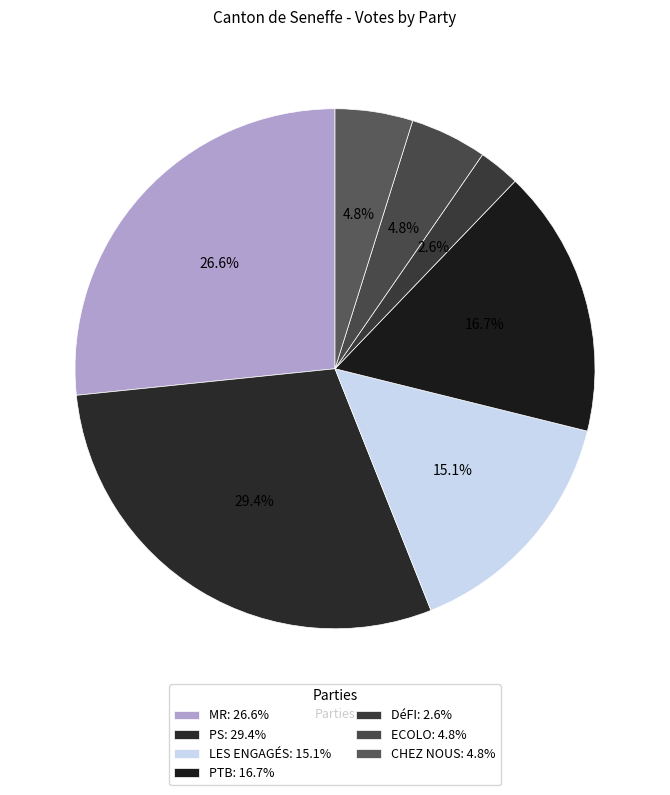

Approximately how many times larger is the value at MR compared to CHEZ NOUS?

5.5